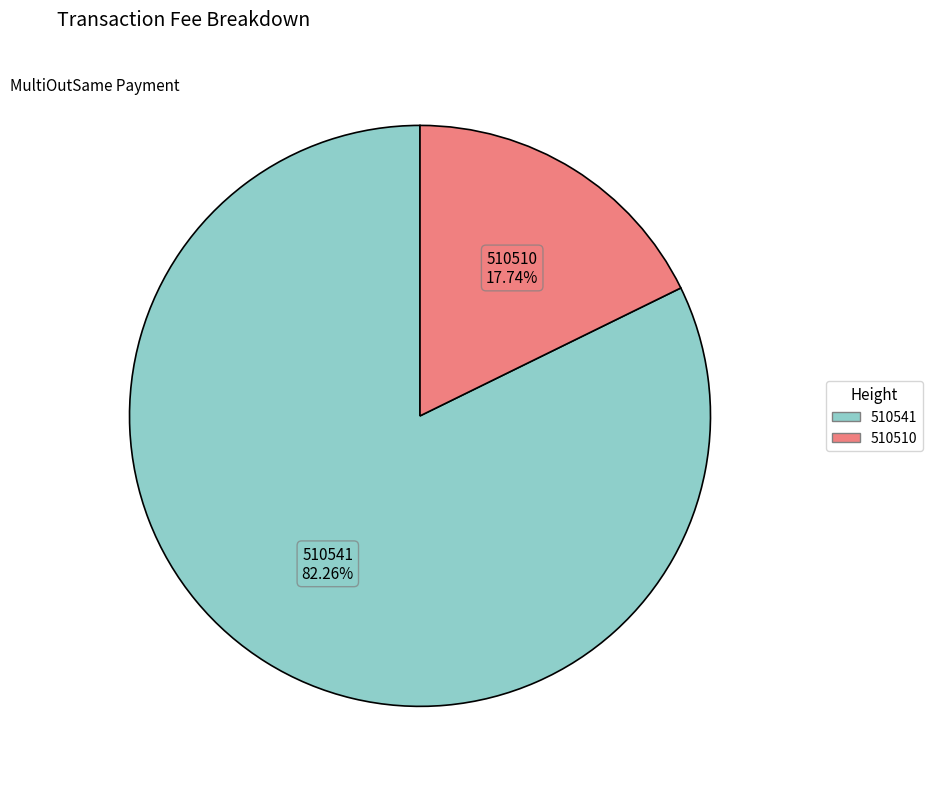

To the nearest percent, what is the average slice percentage?

50%